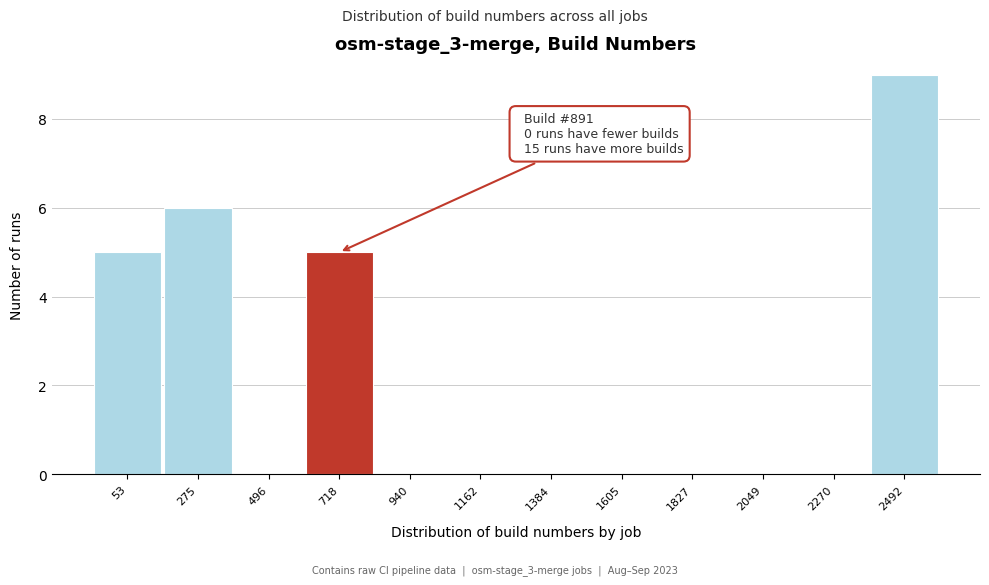

Reading right to left, transcribe all the data shown in this chart.

2492=9	2270=0	2049=0	1827=0	1605=0	1384=0	1162=0	940=0	718=5	496=0	275=6	53=5